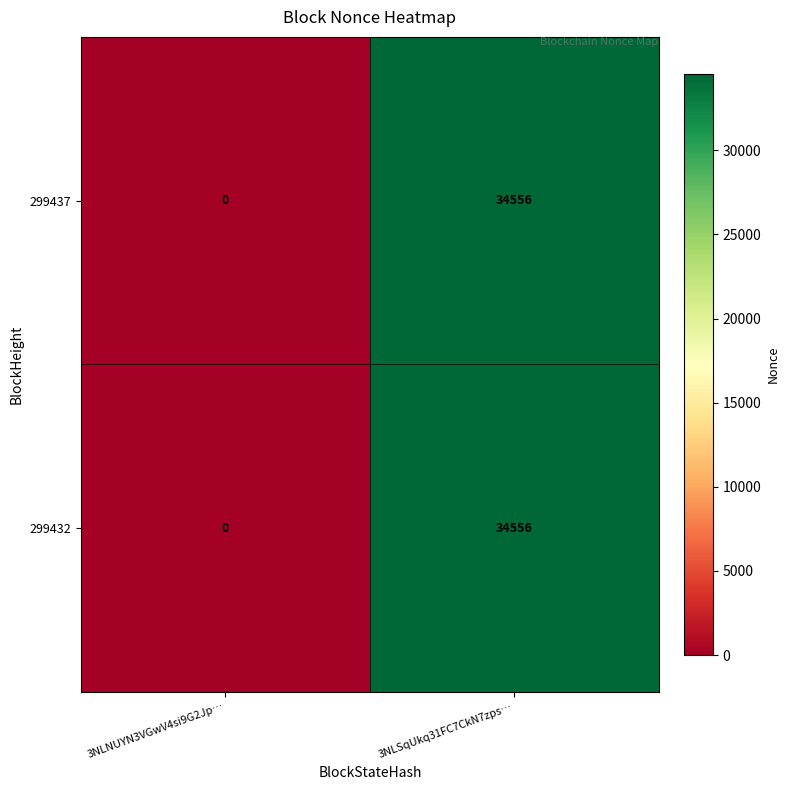

Rank the categories by 299432 value from highest to lowest.

3NLSqUkq31FC7CkN7zps…, 3NLNUYN3VGwV4si9G2Jp…